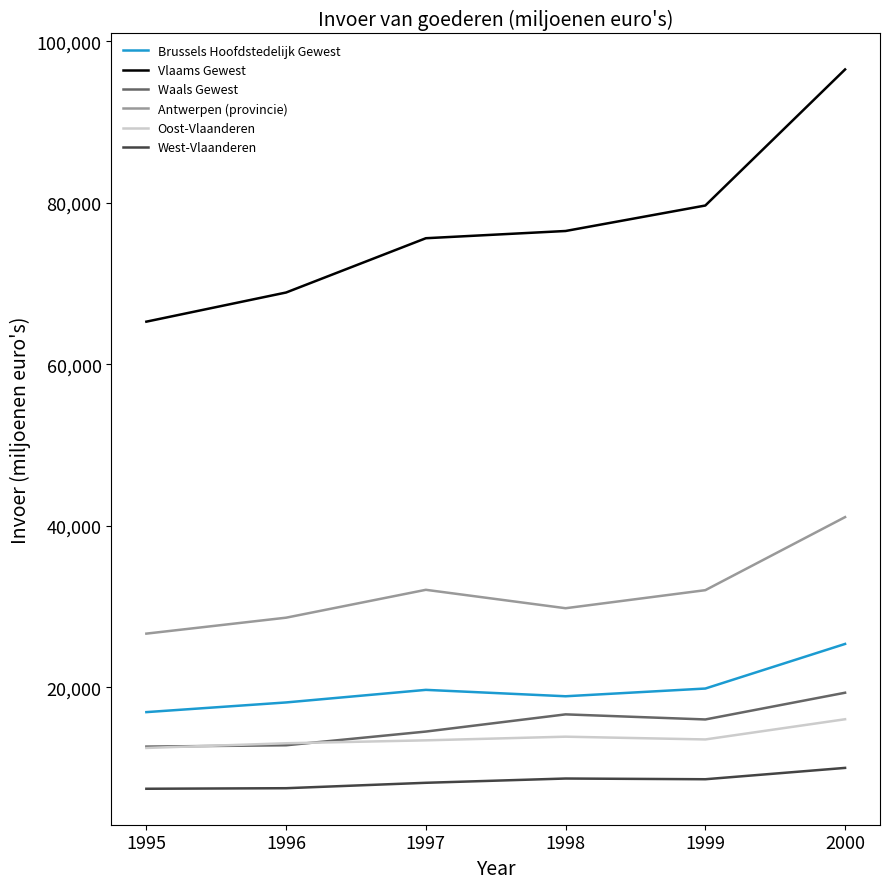

Is the value of West-Vlaanderen at 1997 greater than the value of Waals Gewest at 1998?

No